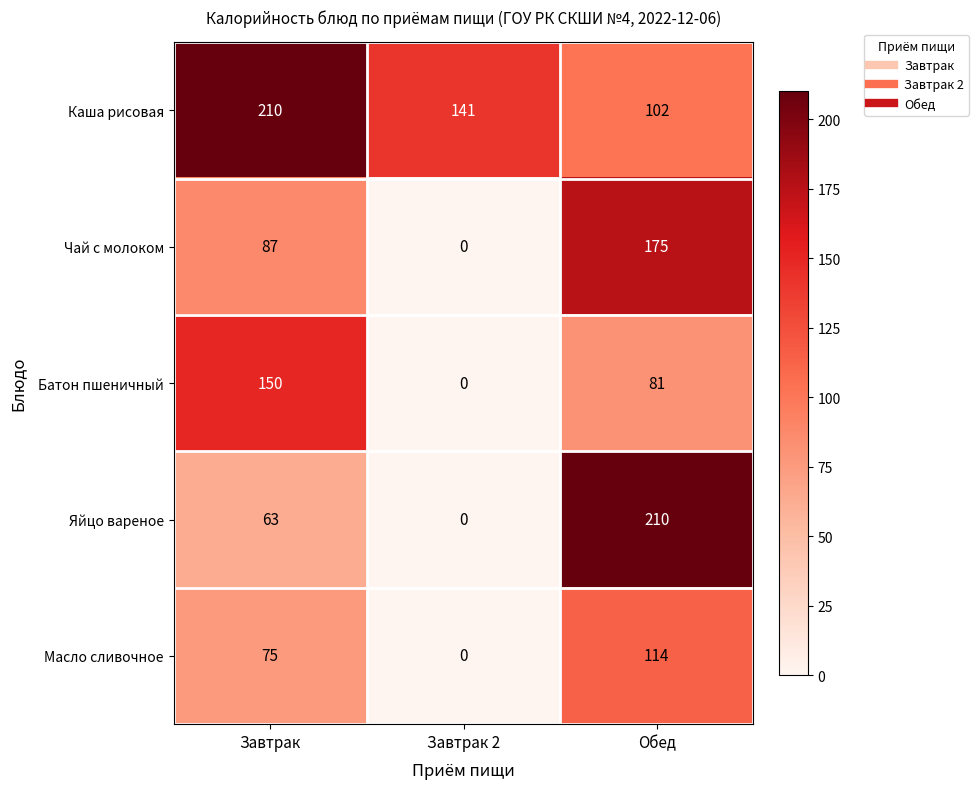

Which series has the widest spread of values?

Яйцо вареное